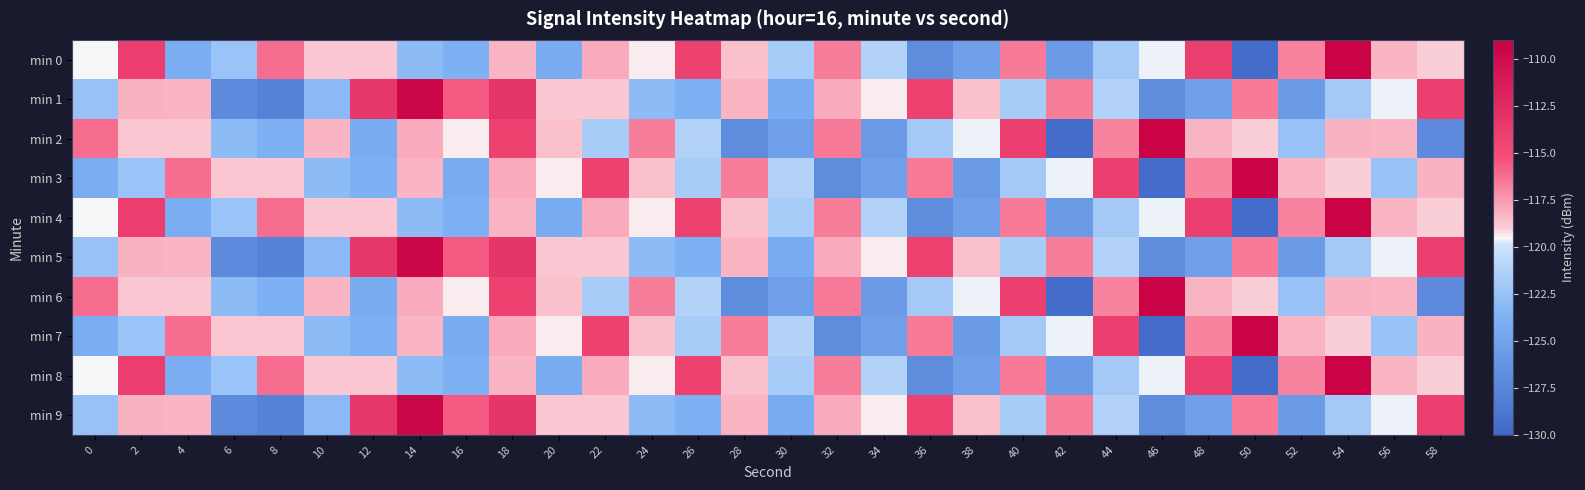

Which series changed the most between 32 and 58?

min 2